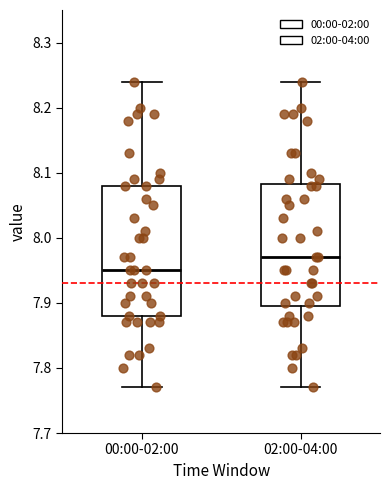

Which box is the tallest, from its lower edge to its upper edge?

00:00-02:00